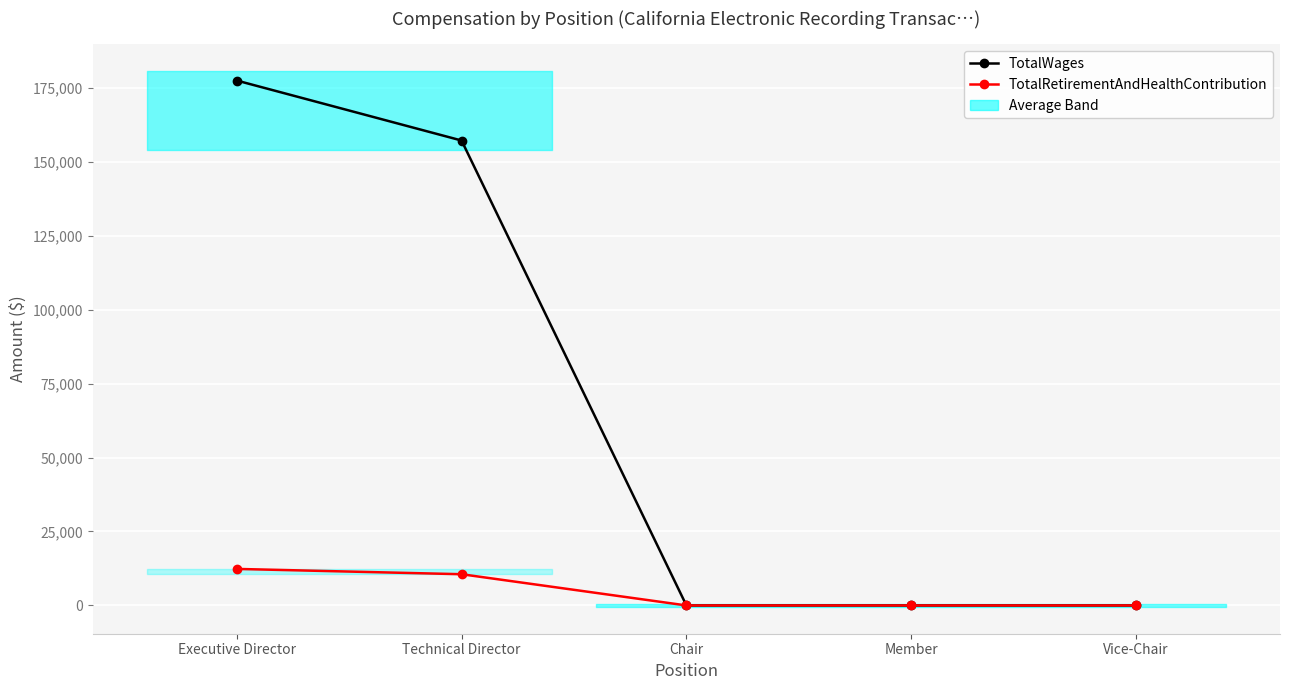

True or false: TotalRetirementAndHealthContribution has more than 0 points higher than both neighbors.

False